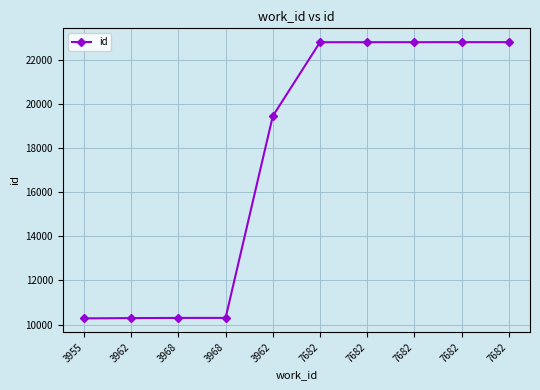

Reading right to left, transcribe all the data shown in this chart.

7682=22794	7682=22793	7682=22792	7682=22791	7682=22790	3962=19444	3968=10304	3968=10303	3962=10295	3955=10283